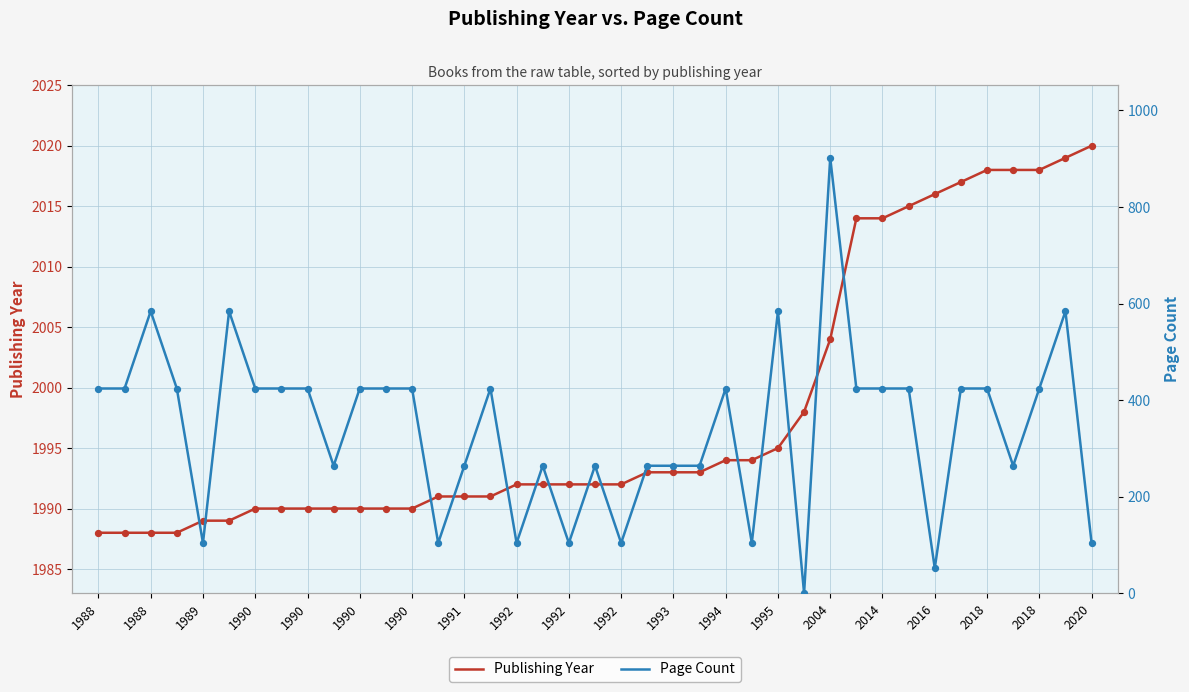

What is the total value across all series at 2018?

2256